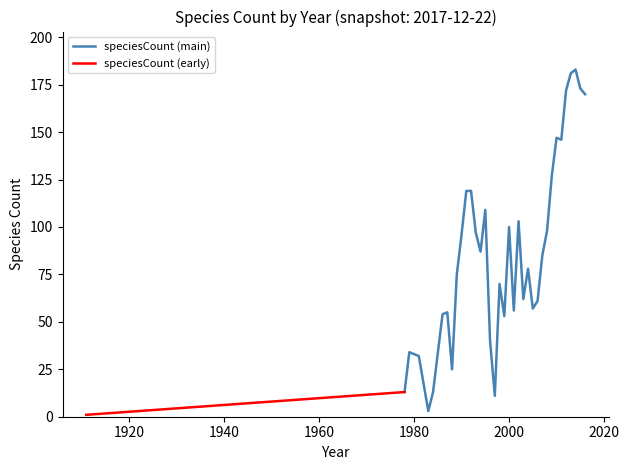

What is the minimum value shown in the chart?

1